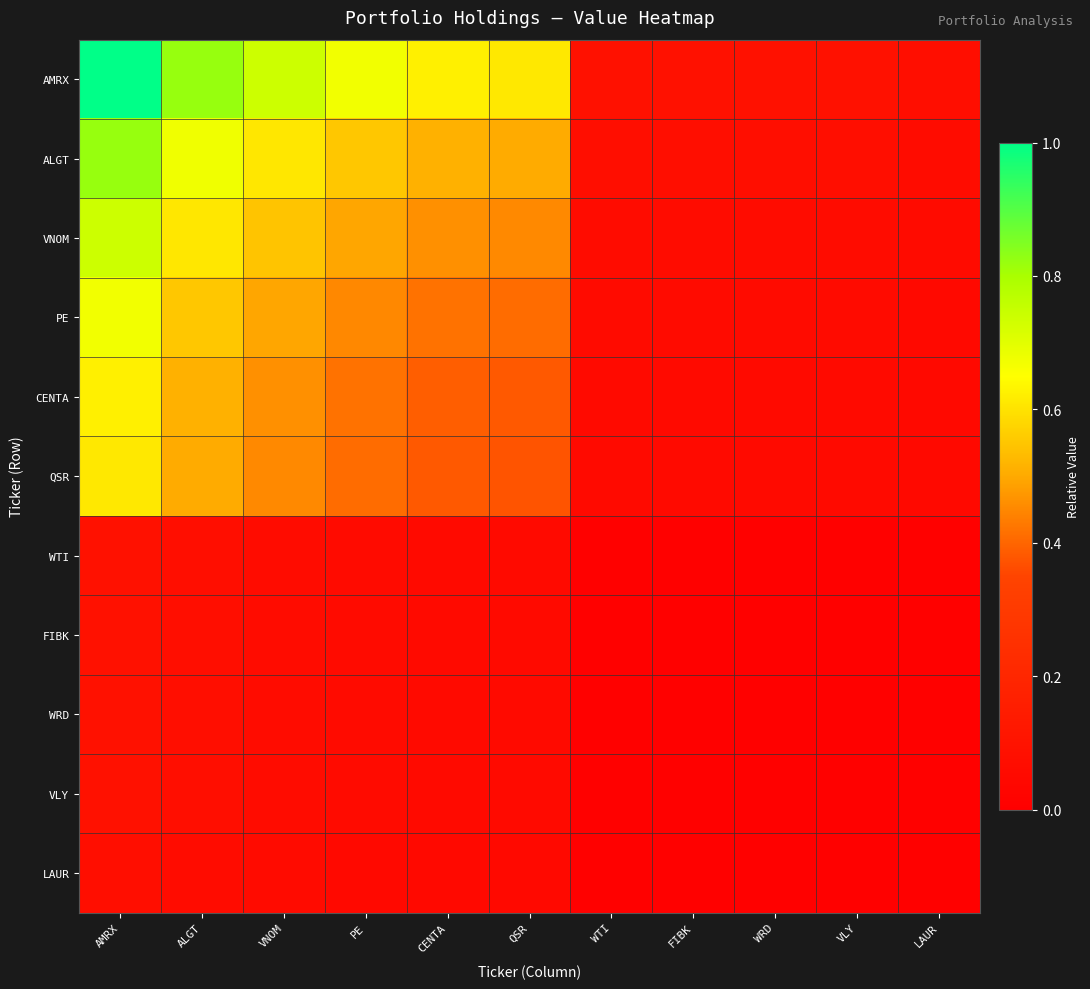

Reading right to left, what are all the values shown in this chart?

AMRX: LAUR=0.1	VLY=0.1	WRD=0.1	FIBK=0.1	WTI=0.1	QSR=0.6	CENTA=0.6	PE=0.7	VNOM=0.7	ALGT=0.8	AMRX=1.0
ALGT: LAUR=0.1	VLY=0.1	WRD=0.1	FIBK=0.1	WTI=0.1	QSR=0.5	CENTA=0.5	PE=0.6	VNOM=0.6	ALGT=0.7	AMRX=0.8
VNOM: LAUR=0.1	VLY=0.1	WRD=0.1	FIBK=0.1	WTI=0.1	QSR=0.5	CENTA=0.5	PE=0.5	VNOM=0.5	ALGT=0.6	AMRX=0.7
PE: LAUR=0.1	VLY=0.1	WRD=0.1	FIBK=0.1	WTI=0.1	QSR=0.4	CENTA=0.4	PE=0.4	VNOM=0.5	ALGT=0.6	AMRX=0.7
CENTA: LAUR=0.0	VLY=0.1	WRD=0.1	FIBK=0.1	WTI=0.1	QSR=0.4	CENTA=0.4	PE=0.4	VNOM=0.5	ALGT=0.5	AMRX=0.6
QSR: LAUR=0.0	VLY=0.1	WRD=0.1	FIBK=0.1	WTI=0.1	QSR=0.4	CENTA=0.4	PE=0.4	VNOM=0.5	ALGT=0.5	AMRX=0.6
WTI: LAUR=0.0	VLY=0.0	WRD=0.0	FIBK=0.0	WTI=0.0	QSR=0.1	CENTA=0.1	PE=0.1	VNOM=0.1	ALGT=0.1	AMRX=0.1
FIBK: LAUR=0.0	VLY=0.0	WRD=0.0	FIBK=0.0	WTI=0.0	QSR=0.1	CENTA=0.1	PE=0.1	VNOM=0.1	ALGT=0.1	AMRX=0.1
WRD: LAUR=0.0	VLY=0.0	WRD=0.0	FIBK=0.0	WTI=0.0	QSR=0.1	CENTA=0.1	PE=0.1	VNOM=0.1	ALGT=0.1	AMRX=0.1
VLY: LAUR=0.0	VLY=0.0	WRD=0.0	FIBK=0.0	WTI=0.0	QSR=0.1	CENTA=0.1	PE=0.1	VNOM=0.1	ALGT=0.1	AMRX=0.1
LAUR: LAUR=0.0	VLY=0.0	WRD=0.0	FIBK=0.0	WTI=0.0	QSR=0.0	CENTA=0.0	PE=0.1	VNOM=0.1	ALGT=0.1	AMRX=0.1